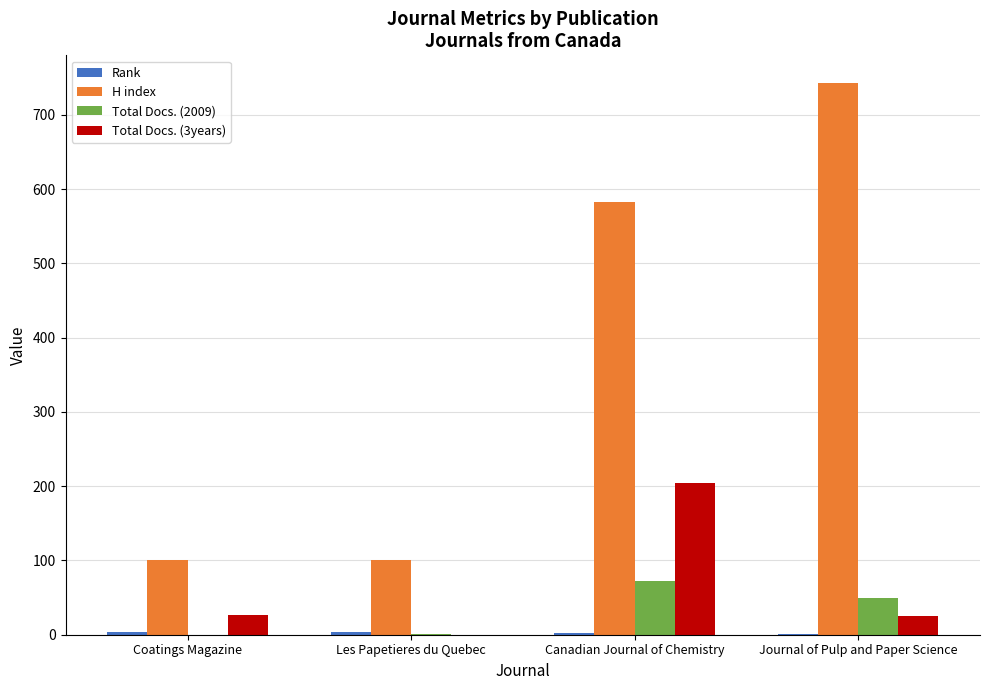

How many values in Total Docs. (3years) are above zero?

3